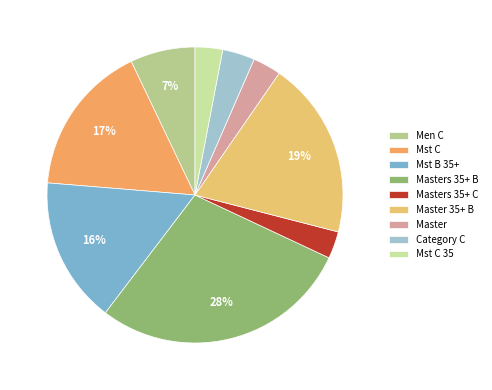

Is there any slice that represents more than half of the pie?

No